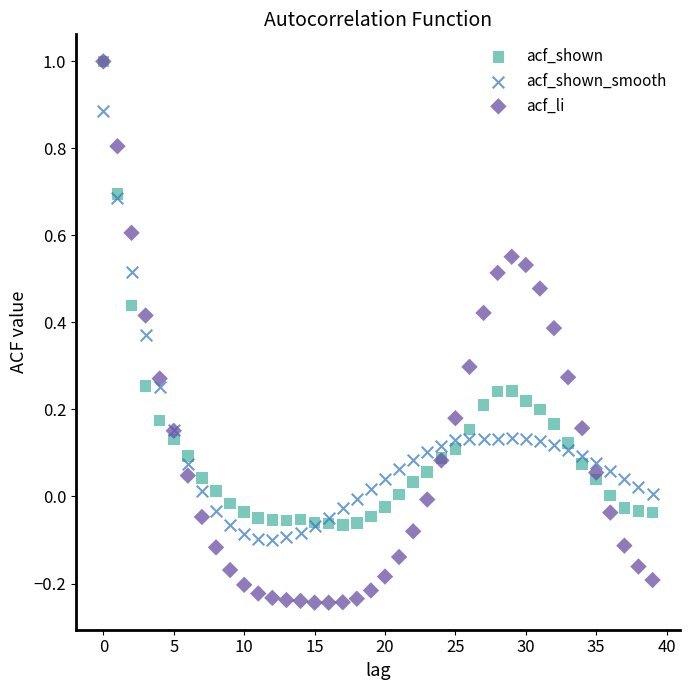

Which series has the widest spread of Y values?

acf_li